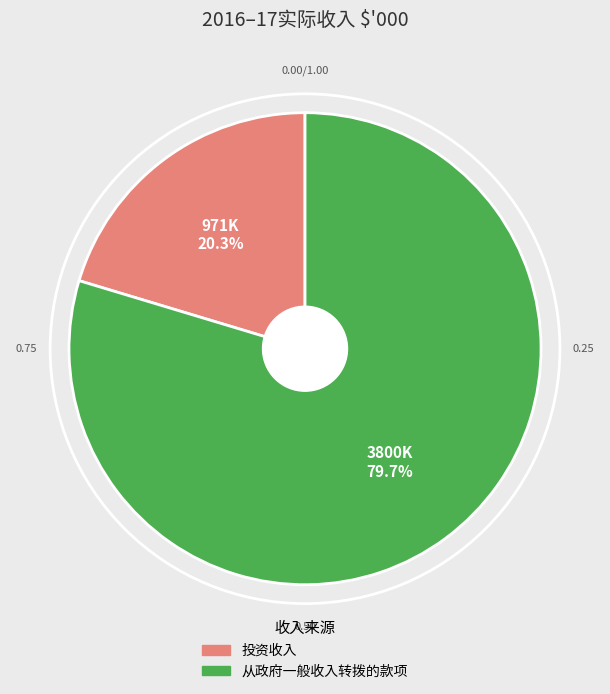

To the nearest percent, what portion does 投资收入 represent?

20%